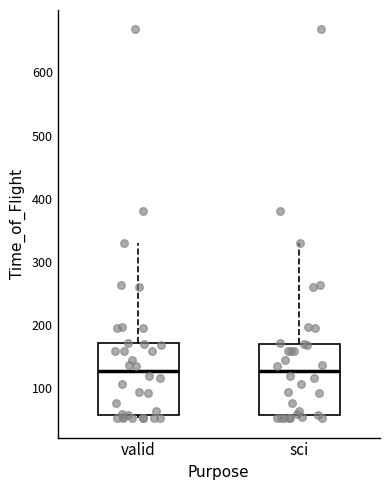

Where does the upper whisker of the box for sci end on the y-axis? The values are not printed on the chart, so give them approximately, as read against the axis.

330